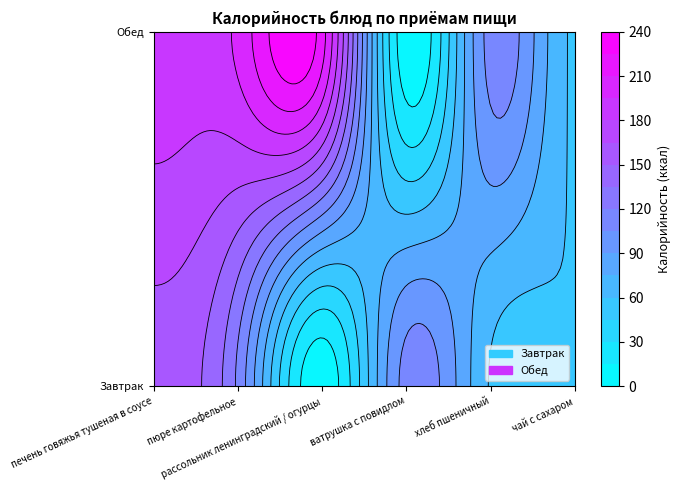

At which label does Обед reach its minimum?

ватрушка с повидлом